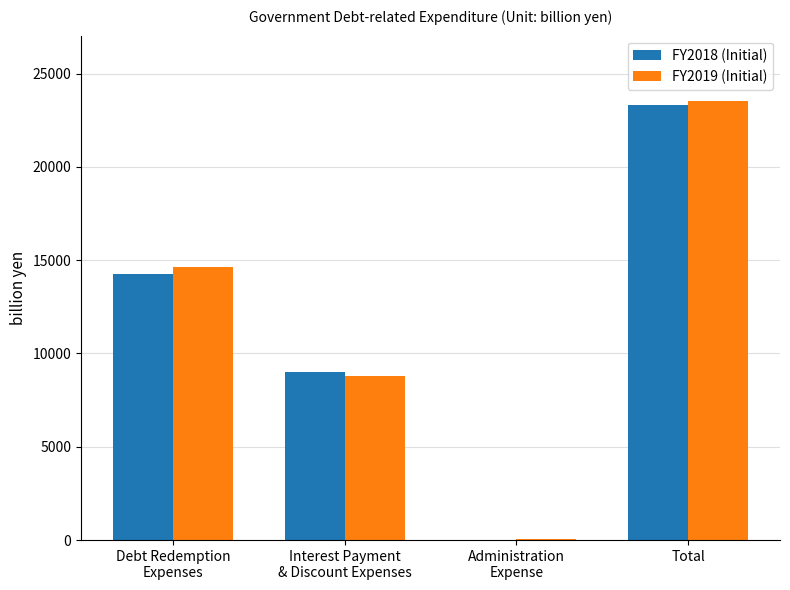

At which label does FY2019 (Initial) reach its peak?

Total